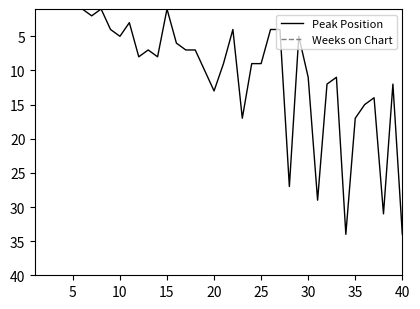

Is it true that Weeks on Chart equals 0 at 40?

True